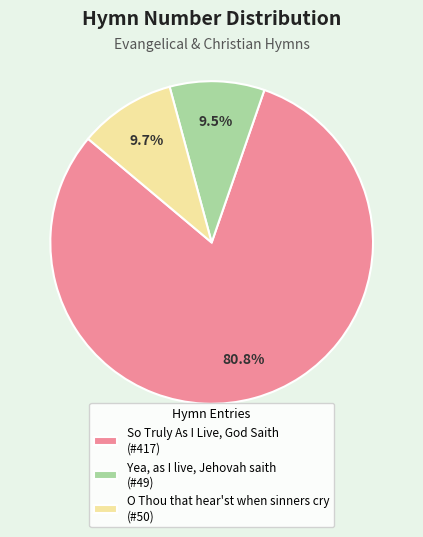

Which slice is the largest?

So Truly As I Live, God Saith